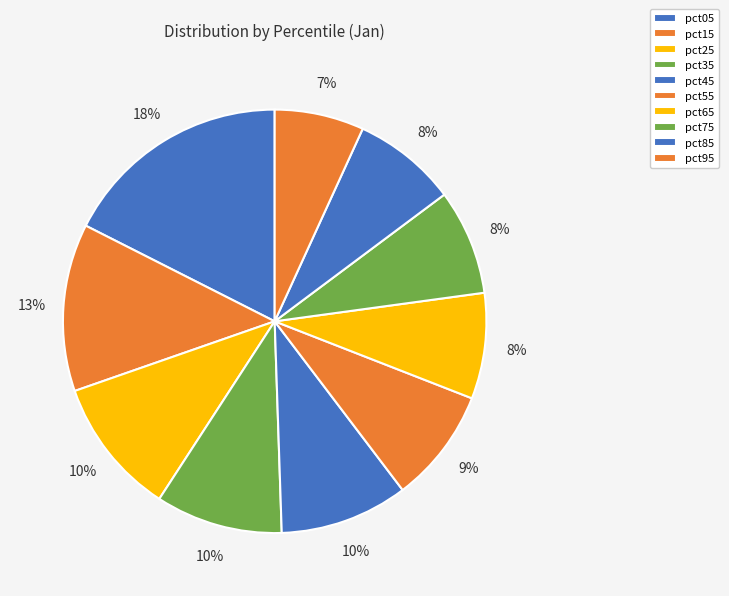

Rank the categories by value from highest to lowest.

pct05, pct15, pct25, pct45, pct35, pct55, pct65, pct75, pct85, pct95